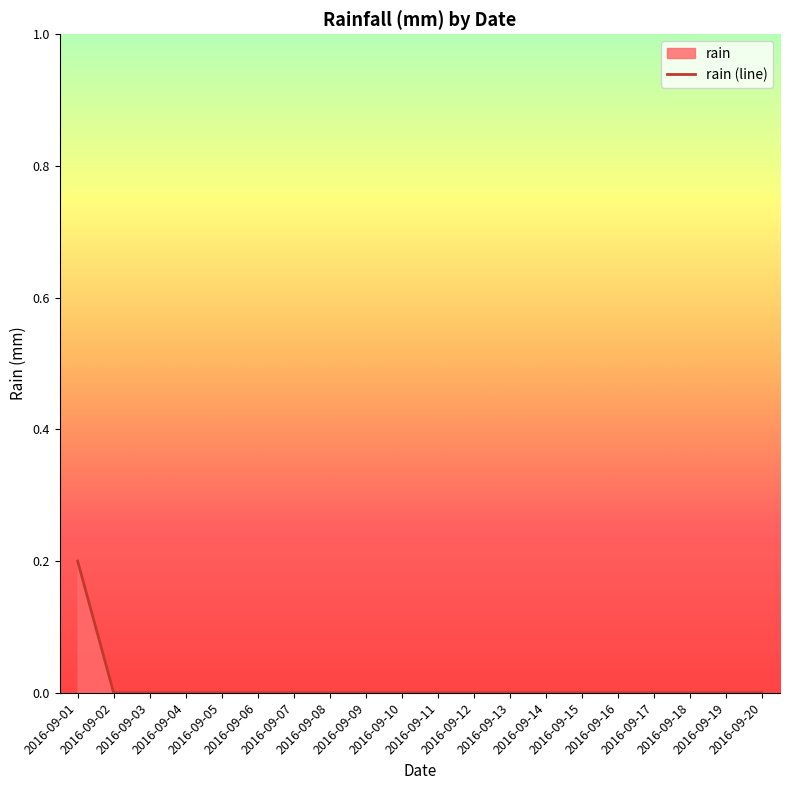

What is the greatest value displayed?

0.2